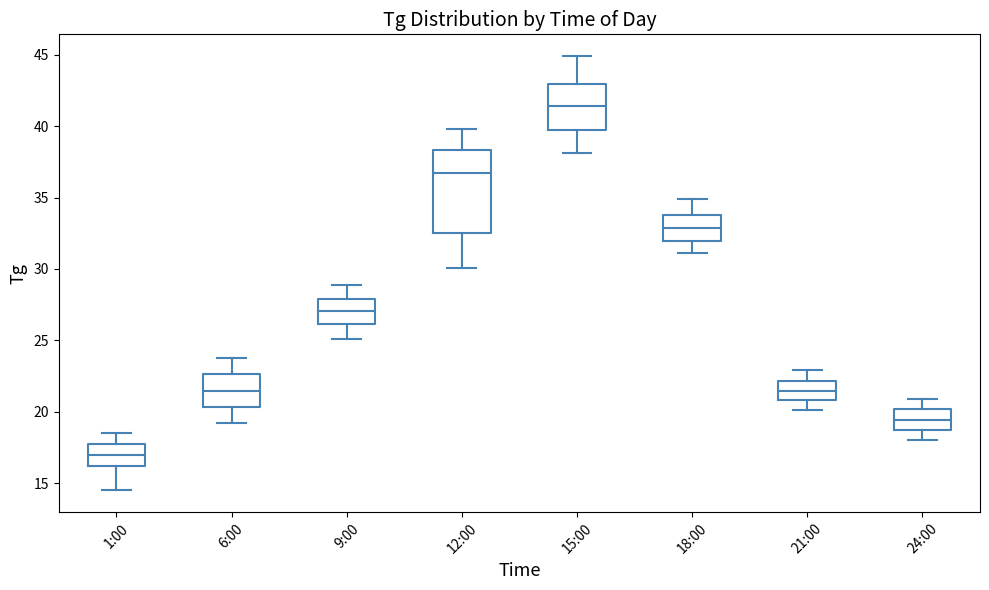

Reading left to right, read every box against the y-axis: the position of its median line, the range the box covers, and the ends of its whiskers. The values are not printed on the chart, so give them approximately, as read against the axis.

1:00: median 17.0, box 16.0 to 18.0, whiskers 14.5 to 18.5
6:00: median 21.5, box 20.5 to 22.5, whiskers 19.0 to 24.0
9:00: median 27.0, box 26.0 to 28.0, whiskers 25.0 to 29.0
12:00: median 36.5, box 32.5 to 38.5, whiskers 30.0 to 40.0
15:00: median 41.5, box 40.0 to 43.0, whiskers 38.0 to 45.0
18:00: median 33.0, box 32.0 to 34.0, whiskers 31.0 to 35.0
21:00: median 21.5, box 21.0 to 22.0, whiskers 20.0 to 23.0
24:00: median 19.5, box 18.5 to 20.0, whiskers 18.0 to 21.0